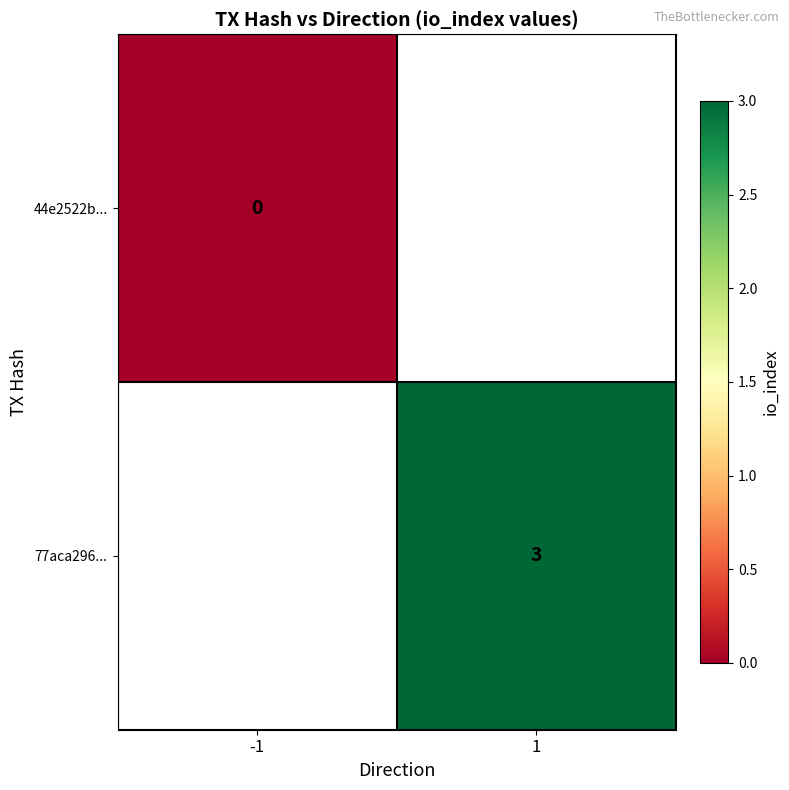

True or false: 77aca296... has a value of 3 at 1.

True